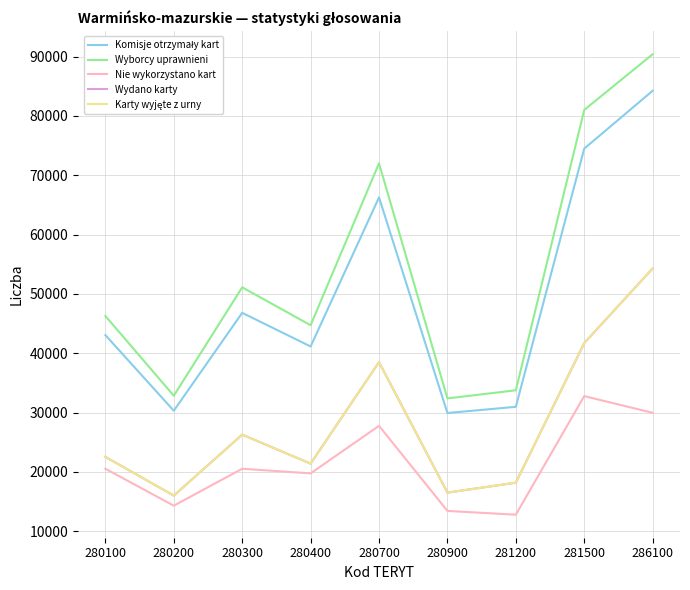

The Nie wykorzystano kart series shows 14921 at 280700. True or false?

False